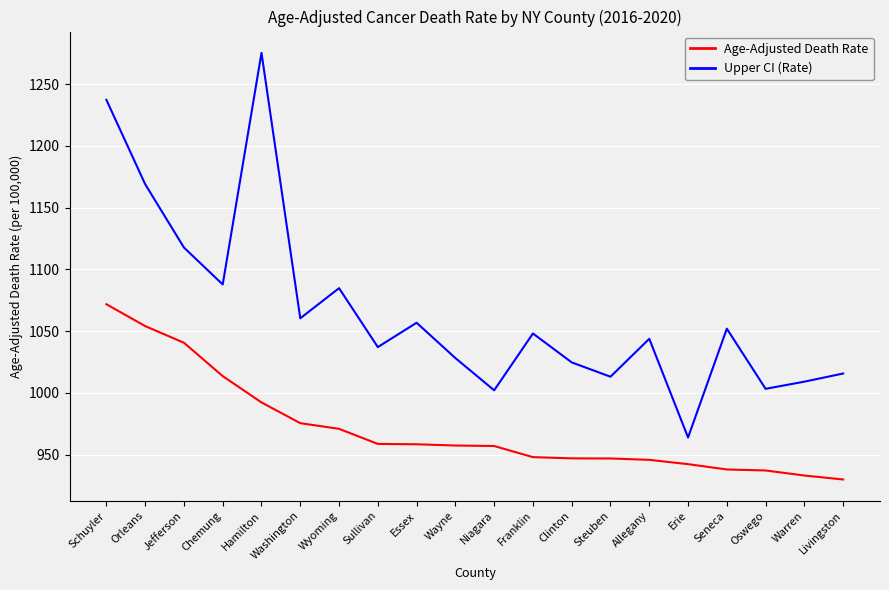

Which series changed the most between Wyoming and Warren?

Upper CI (Rate)